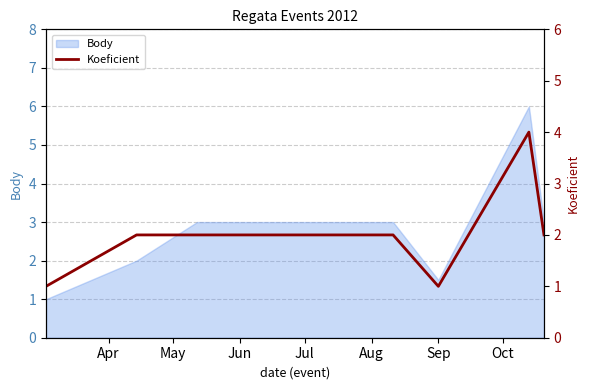

What is the average value?

2